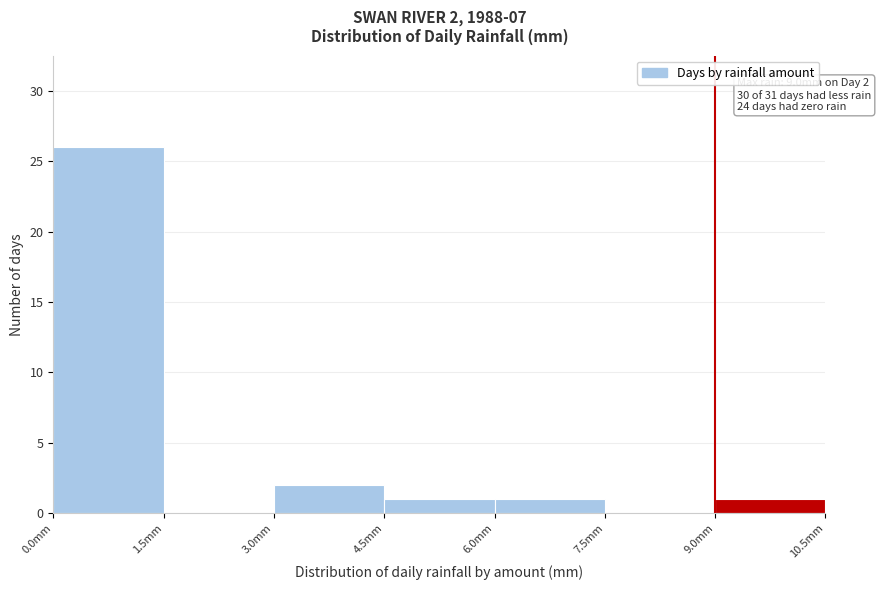

Over which range of the x-axis is the bar tallest?

0.0 to 1.5